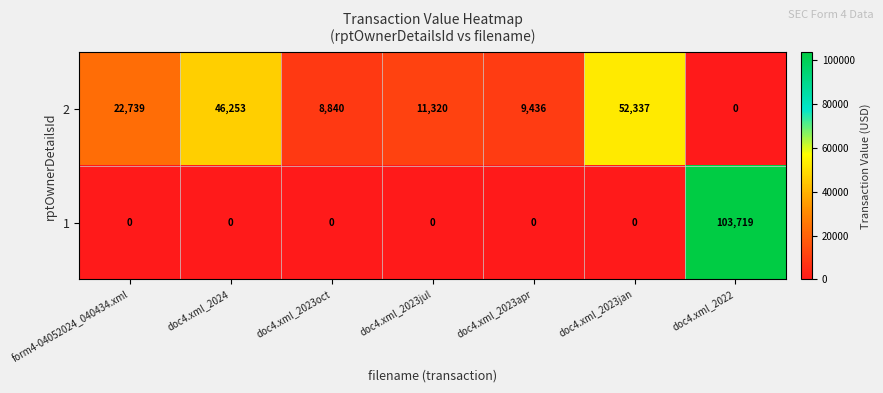

What is the approximate value of 2 at doc4.xml_2023oct?

8840